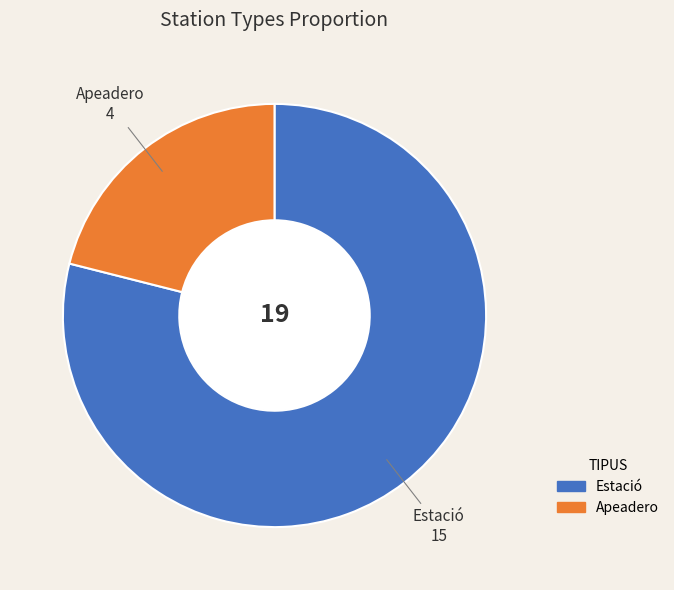

How many slices are in this pie chart?

2